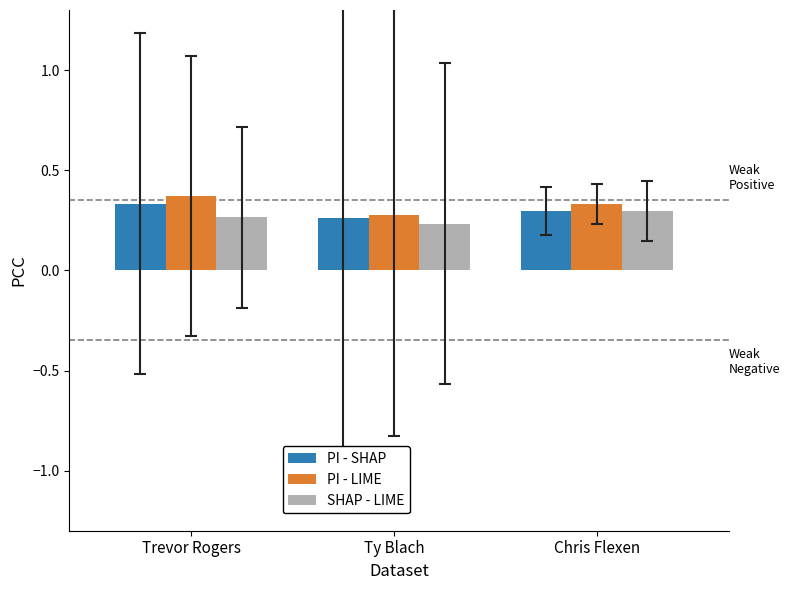

At how many categories does at least one series exceed 0?

3